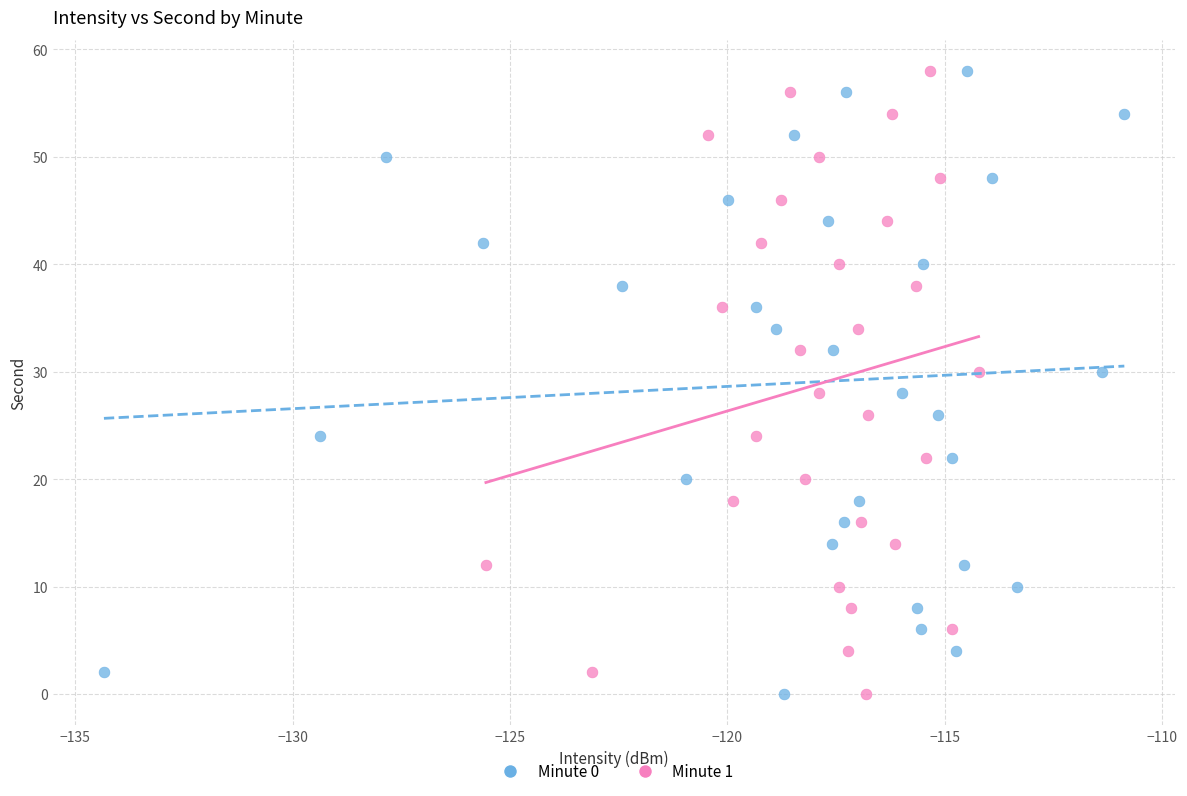

What are all the series names shown in the legend?

Minute 0, Minute 1